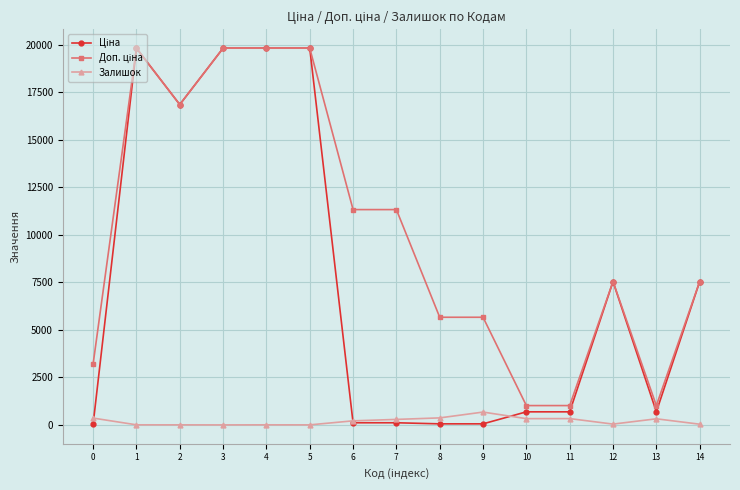

What is the maximum value for Залишок?

676.0